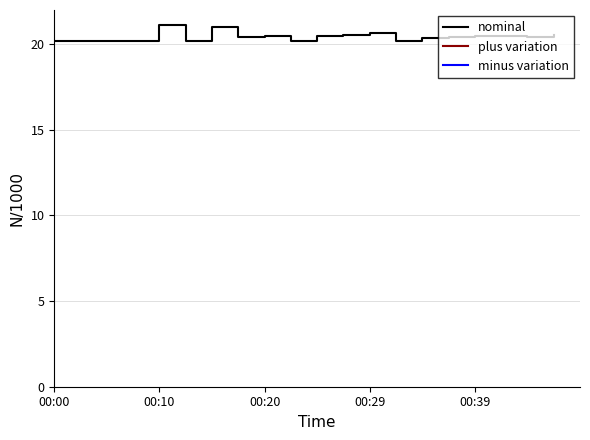

What is the minimum value for nominal?

20.2